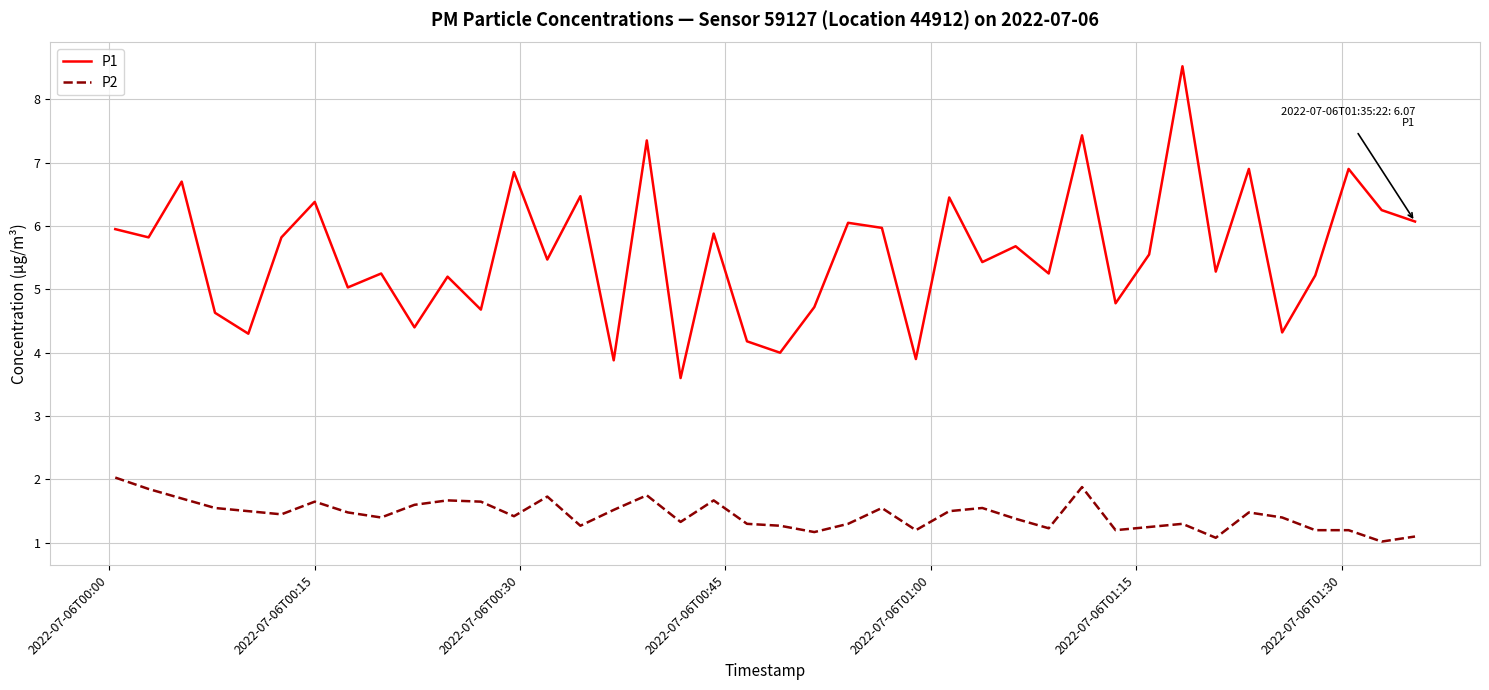

True or false: P1 and P2 intersect in this chart.

False